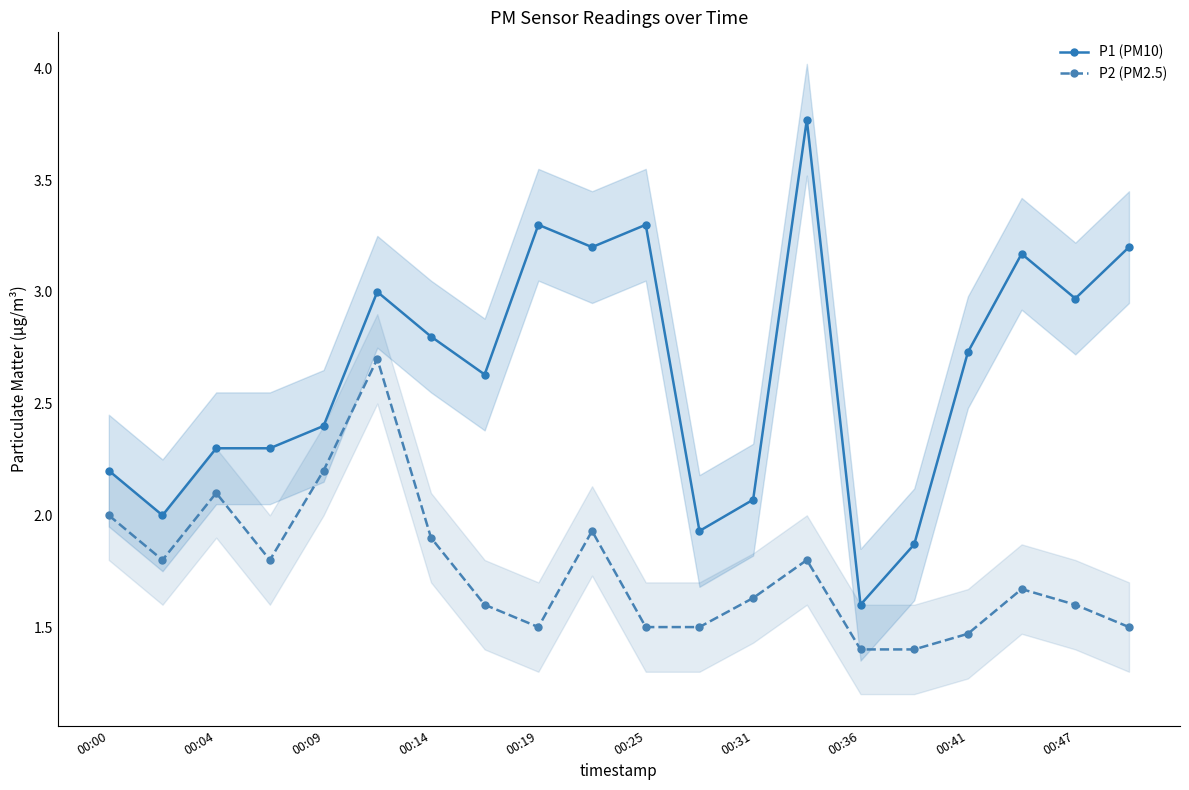

Count the number of categories in the chart.

20